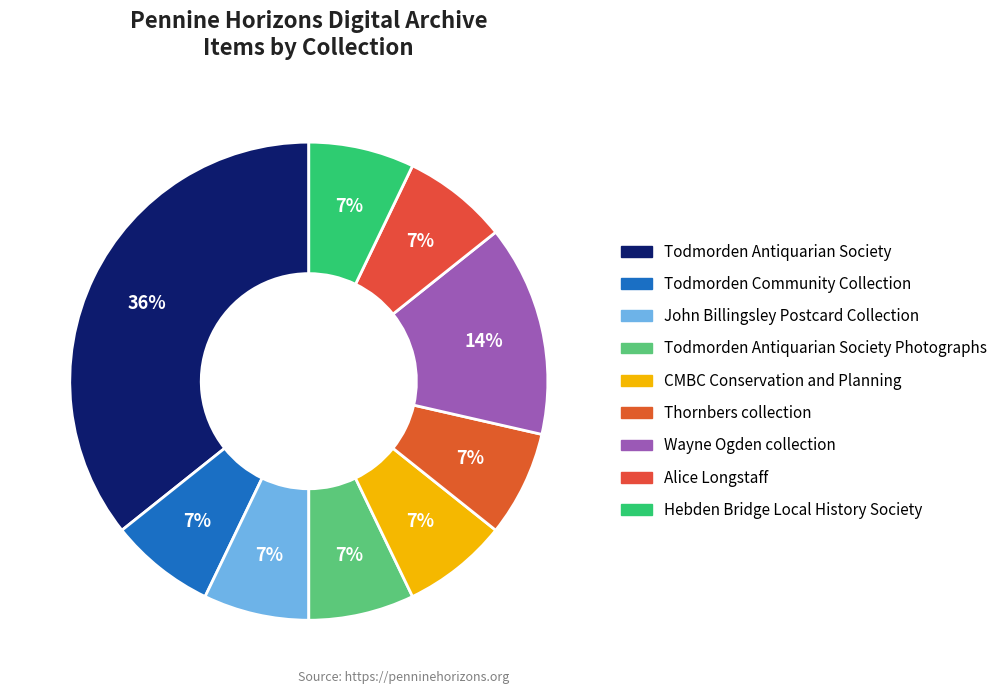

How many slices are in this pie chart?

9